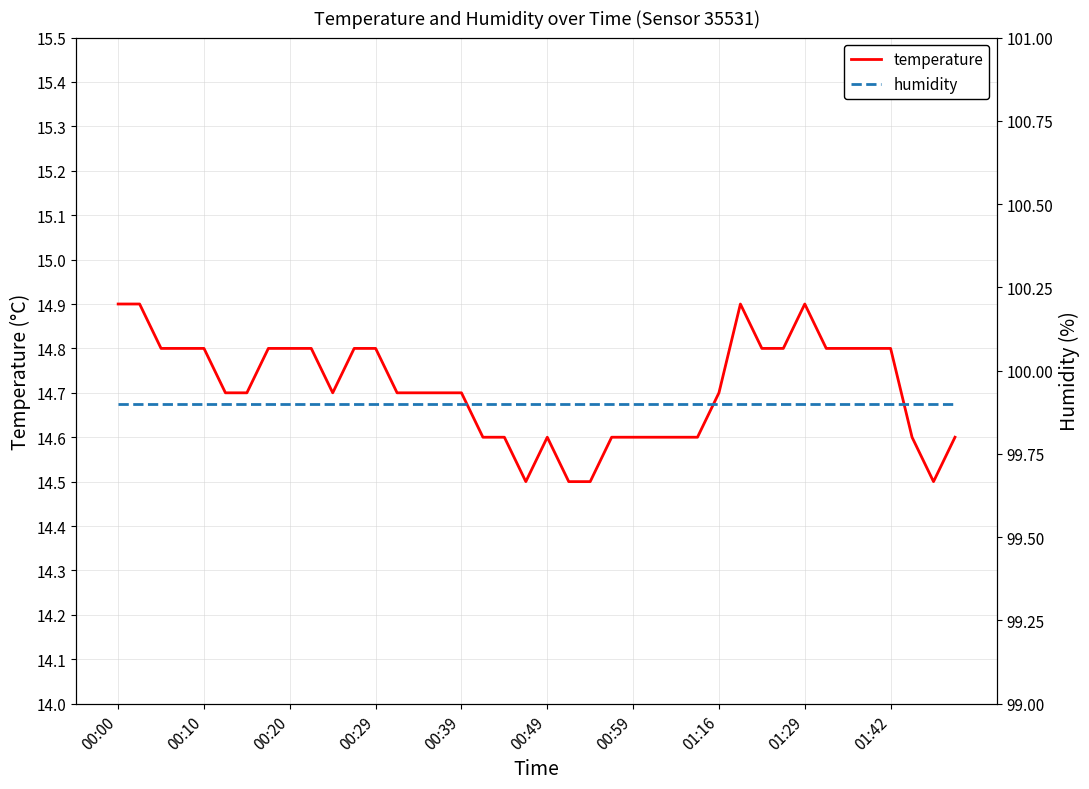

True or false: temperature has a value of 14.6 at 27.

True